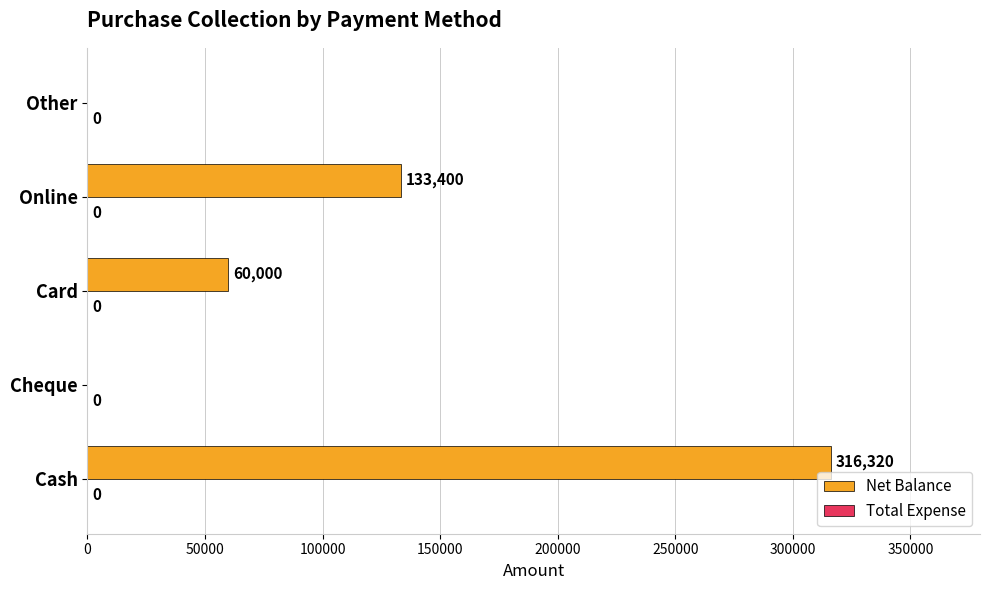

Where is the data nearest to the value 158160?

Online